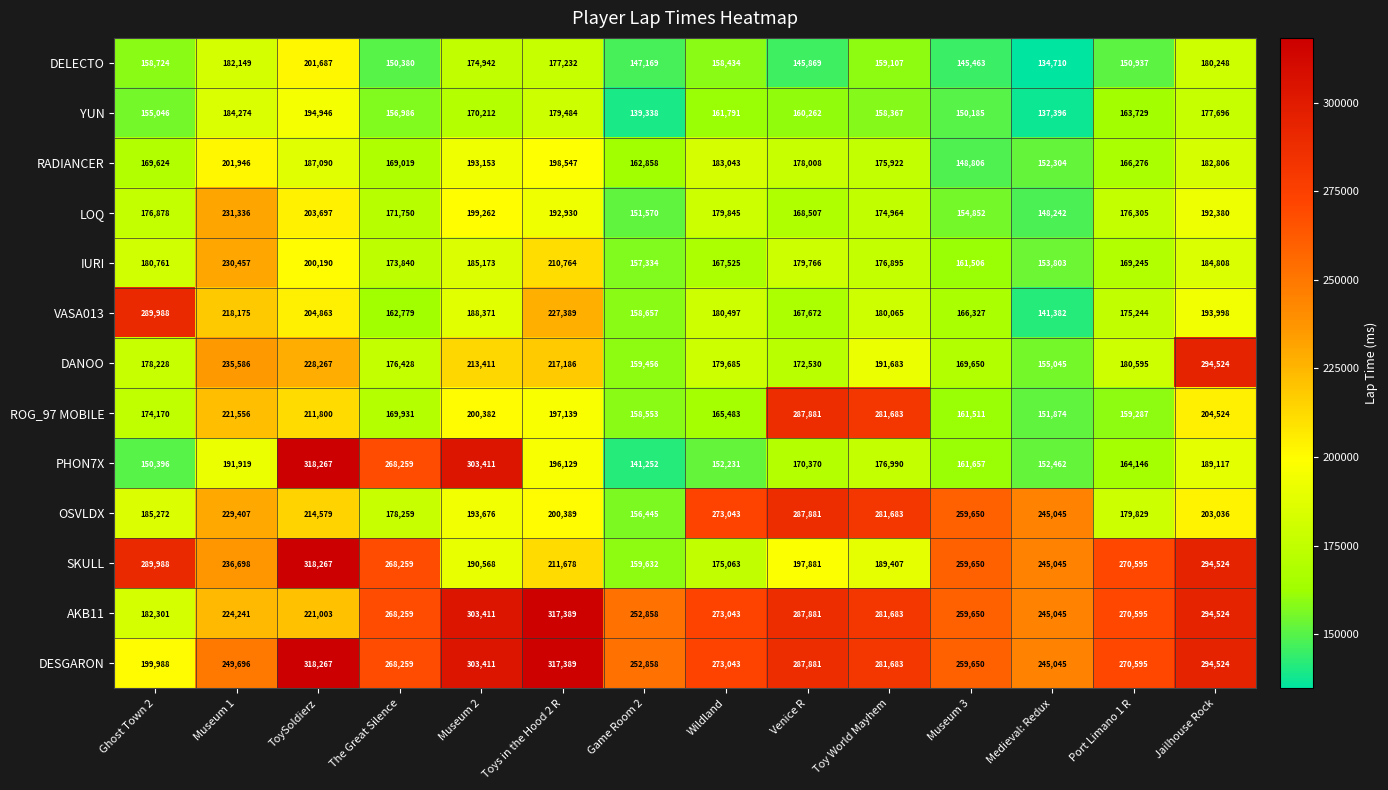

How many series are shown in this chart?

13